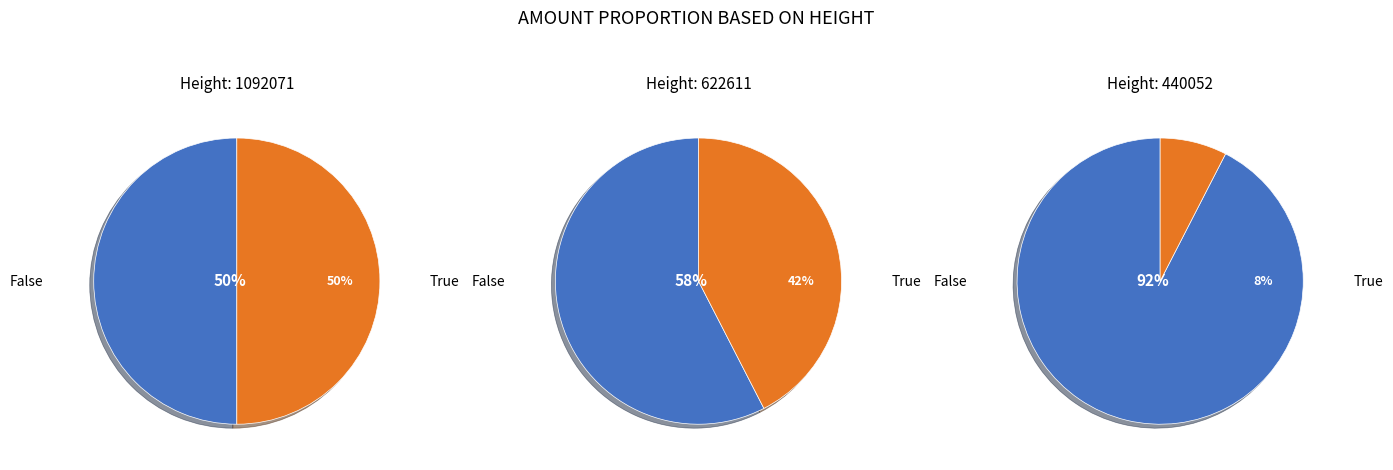

The 1092071 slice represents 56% of the pie. True or false?

False